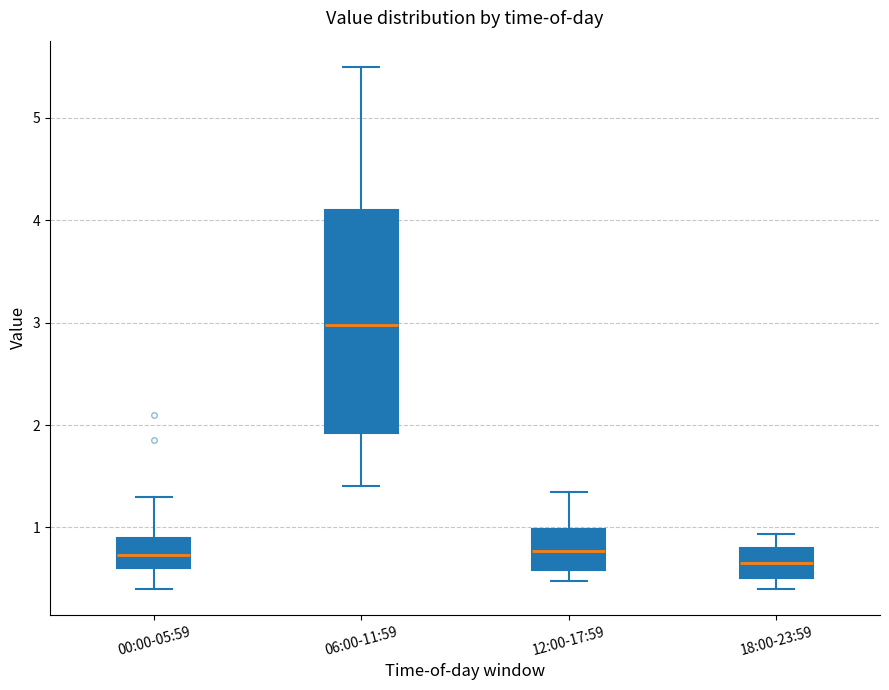

Reading left to right, read every box against the y-axis: the position of its median line, the range the box covers, and the ends of its whiskers. The values are not printed on the chart, so give them approximately, as read against the axis.

00:00-05:59: median 0.7, box 0.6 to 0.9, whiskers 0.4 to 1.3
06:00-11:59: median 3.0, box 1.9 to 4.1, whiskers 1.4 to 5.5
12:00-17:59: median 0.8, box 0.6 to 1.0, whiskers 0.5 to 1.4
18:00-23:59: median 0.7, box 0.5 to 0.8, whiskers 0.4 to 0.9